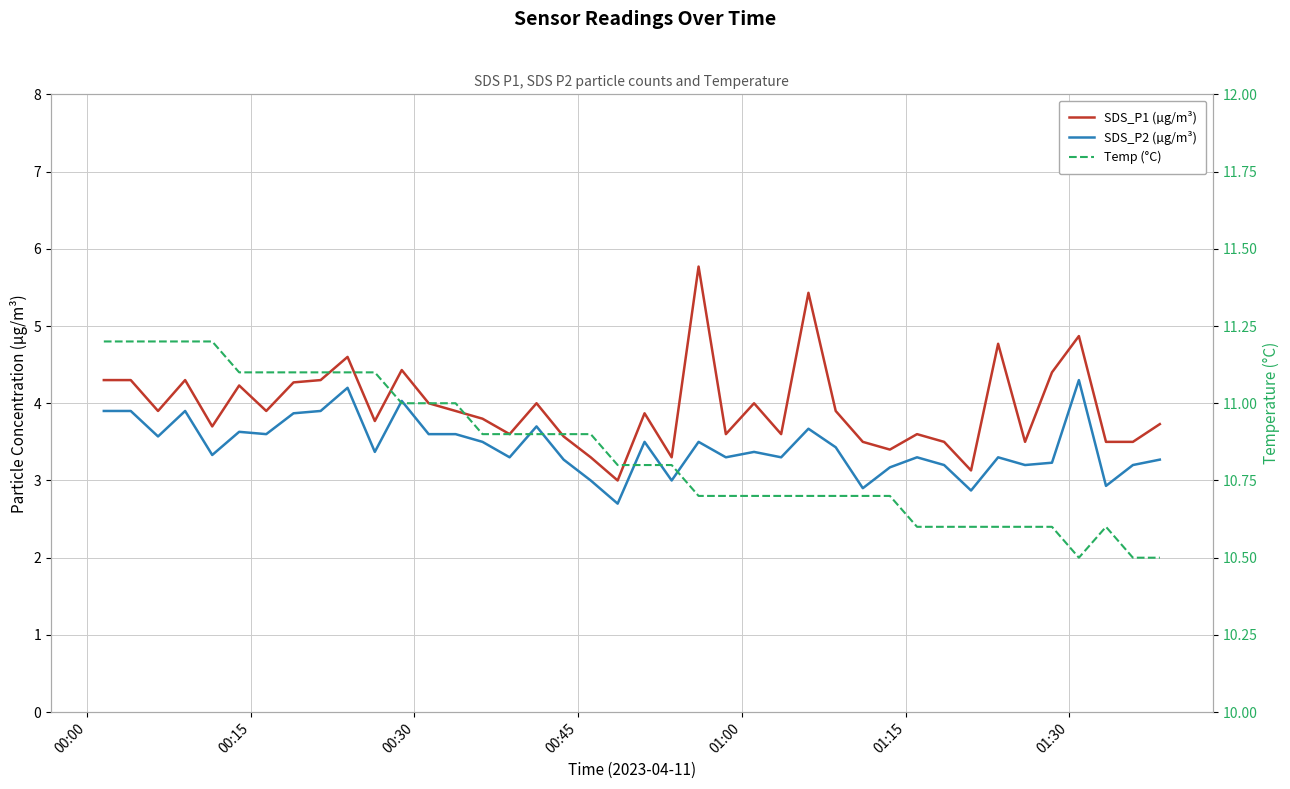

How many interior local valleys does the Temp (°C) series have?

1